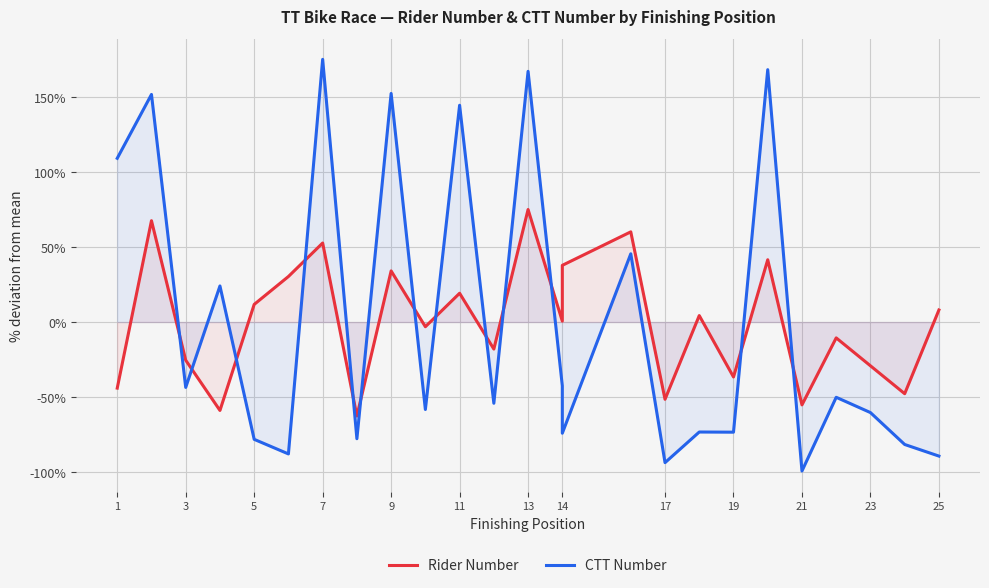

How many data points in Rider Number are less than 0?

12